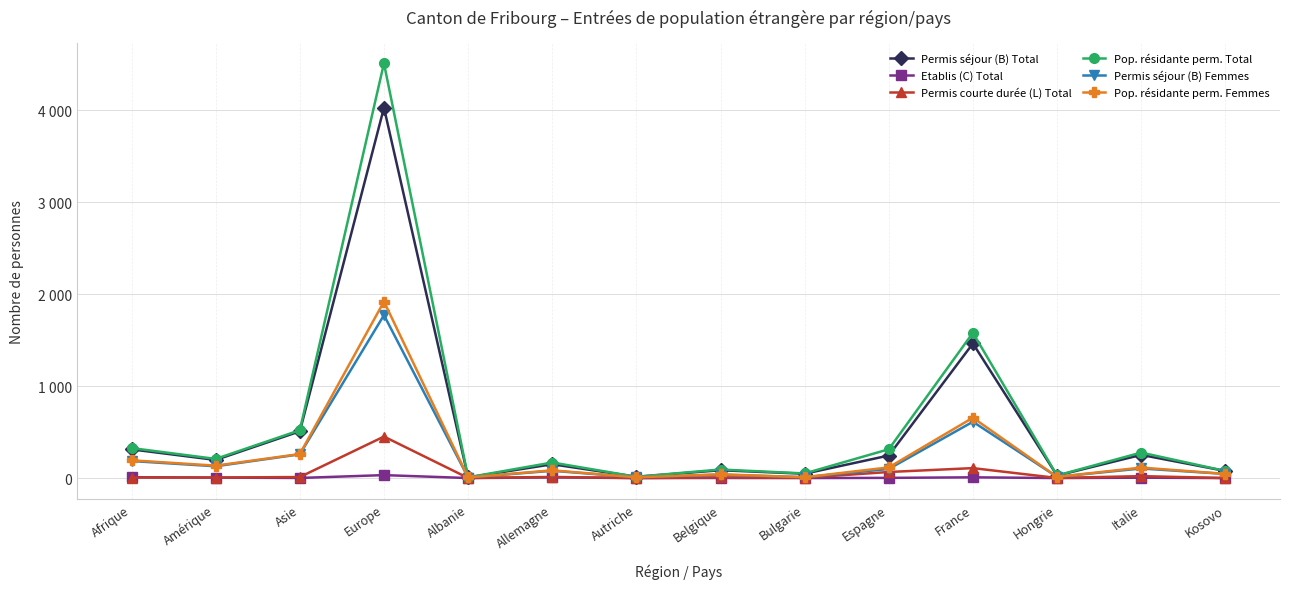

At which category does Permis séjour (B) Femmes reach its first local valley?

Amérique